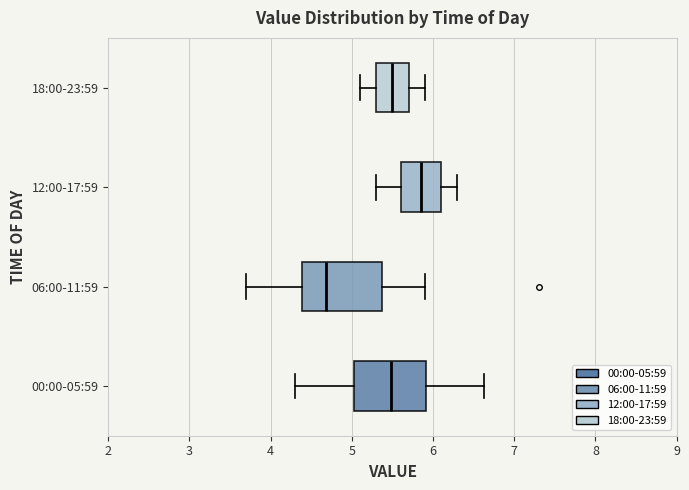

Which box is the widest, from its left edge to its right edge?

06:00-11:59